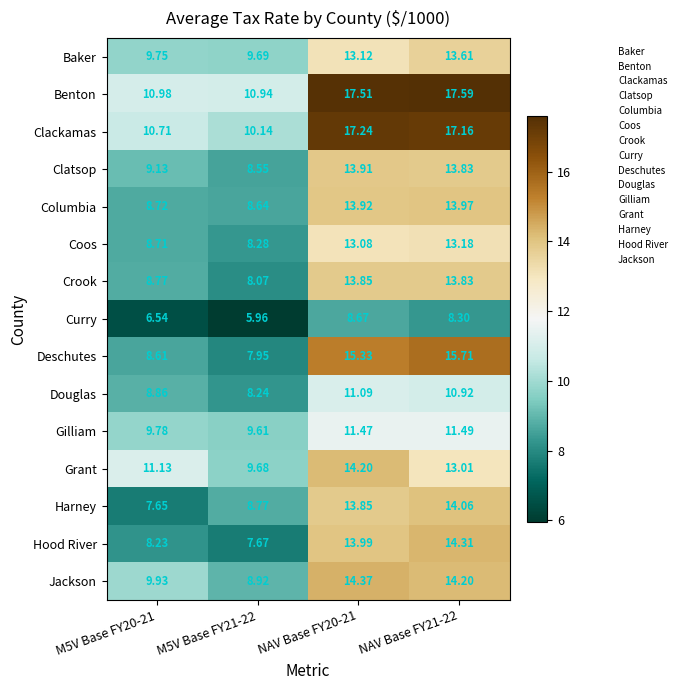

List the series in order of their peak value, lowest first.

Curry, Douglas, Gilliam, Coos, Baker, Crook, Clatsop, Columbia, Harney, Grant, Hood River, Jackson, Deschutes, Clackamas, Benton